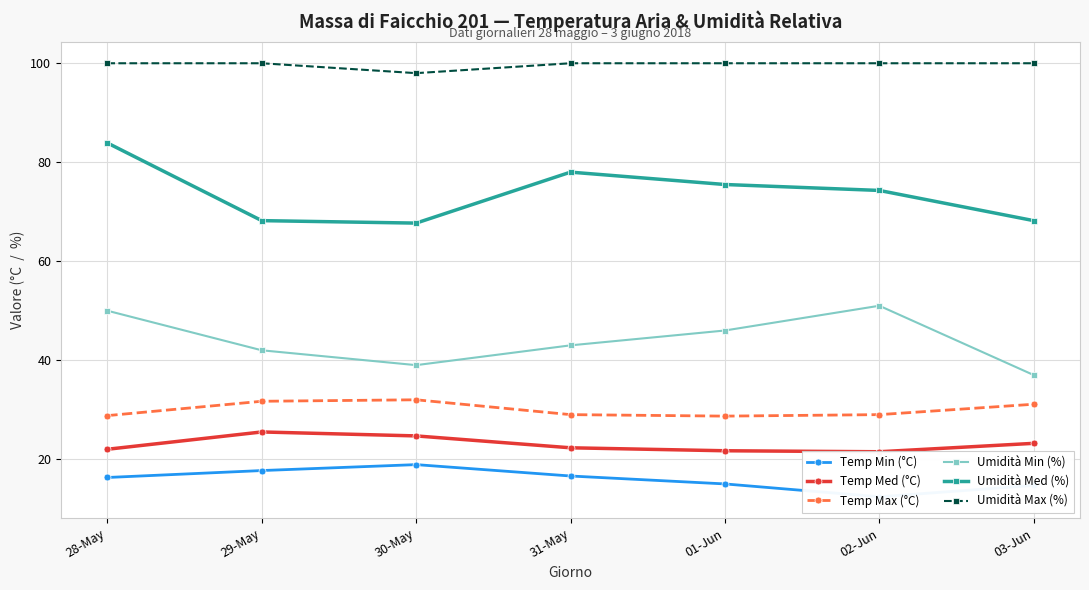

Is the value of Umidità Med (%) at 02-Jun greater than the value of Temp Med (°C) at 01-Jun?

Yes